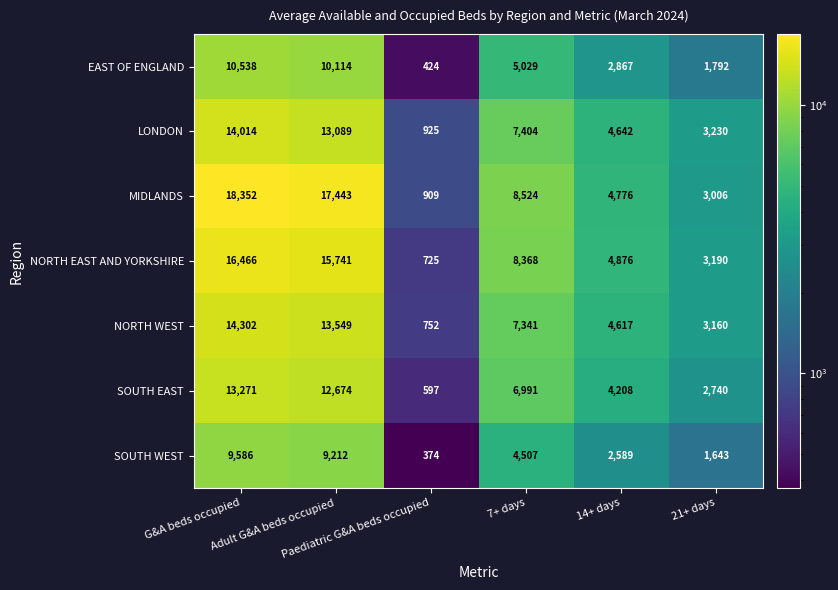

Which series has the largest total across all categories?

MIDLANDS